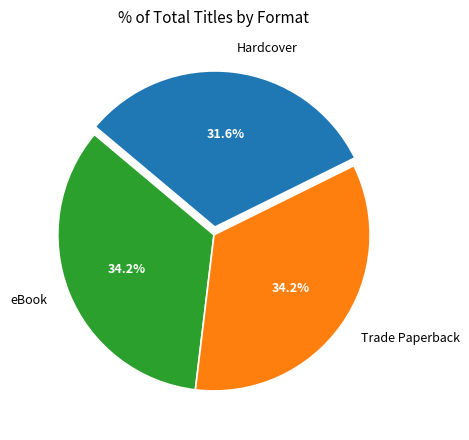

To the nearest percent, what portion does Trade Paperback represent?

34%